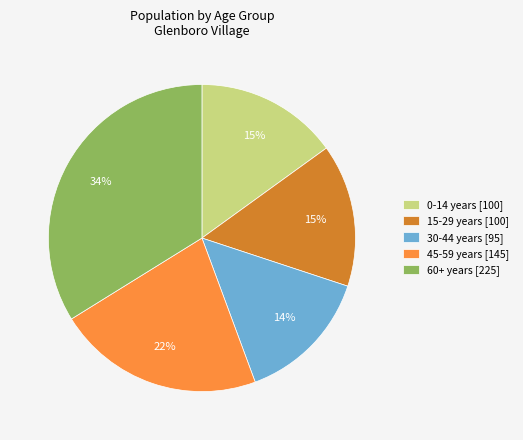

Between 15-29 years [100] and 60+ years [225], which is larger?

60+ years [225]